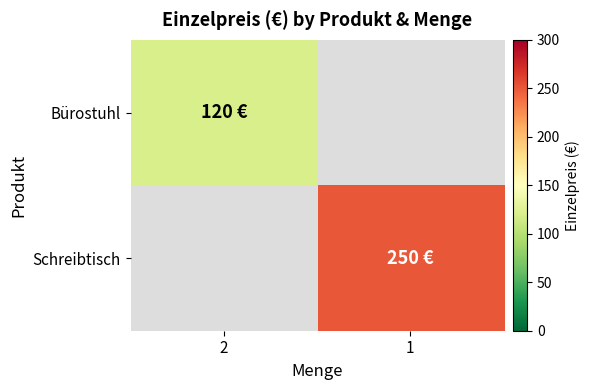

Between 2 and 1, which is larger?

1